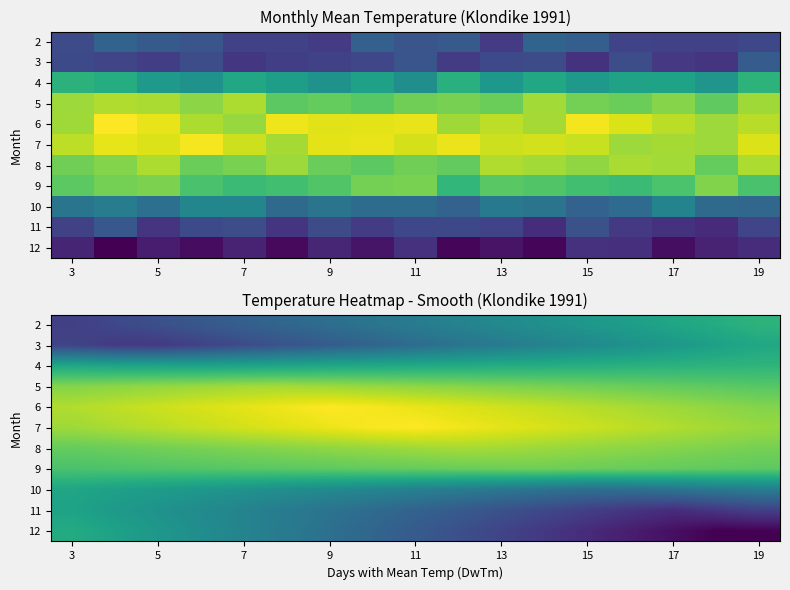

The 7 series shows 5.4 at 19. True or false?

True